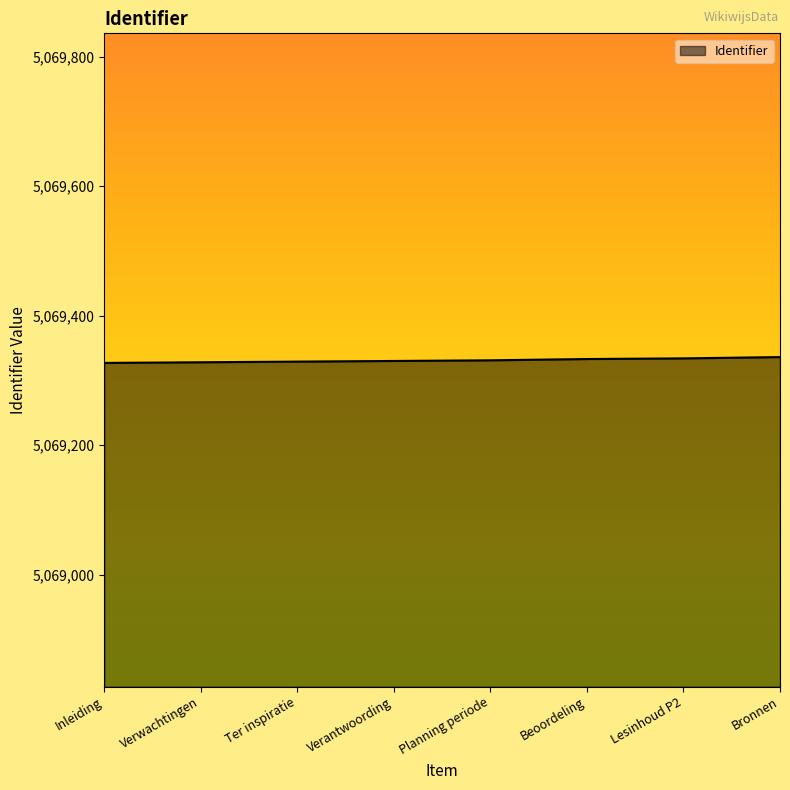

What is the minimum value shown in the chart?

5069327